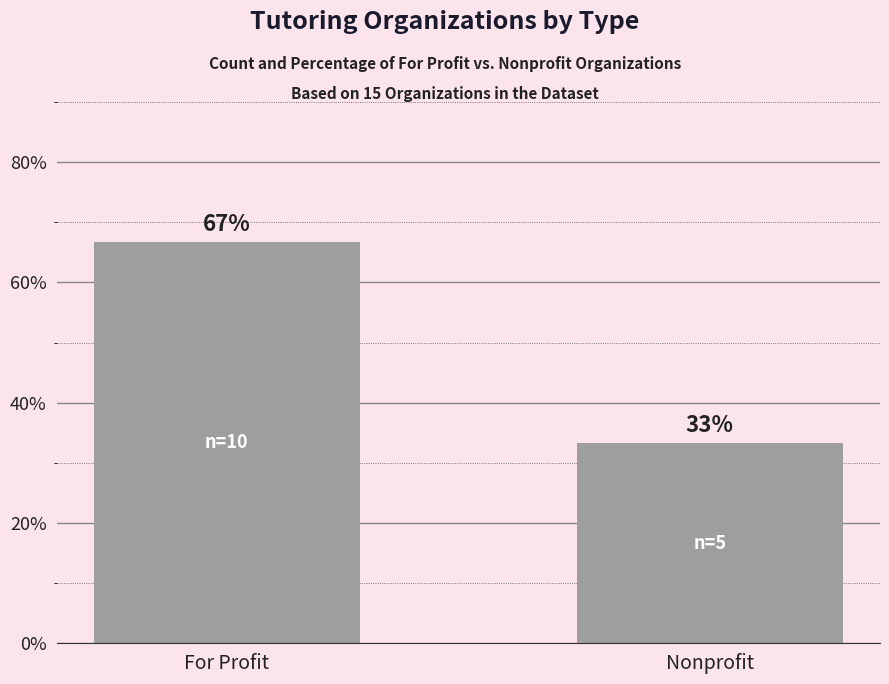

At which category does the chart reach its peak across all series?

For Profit